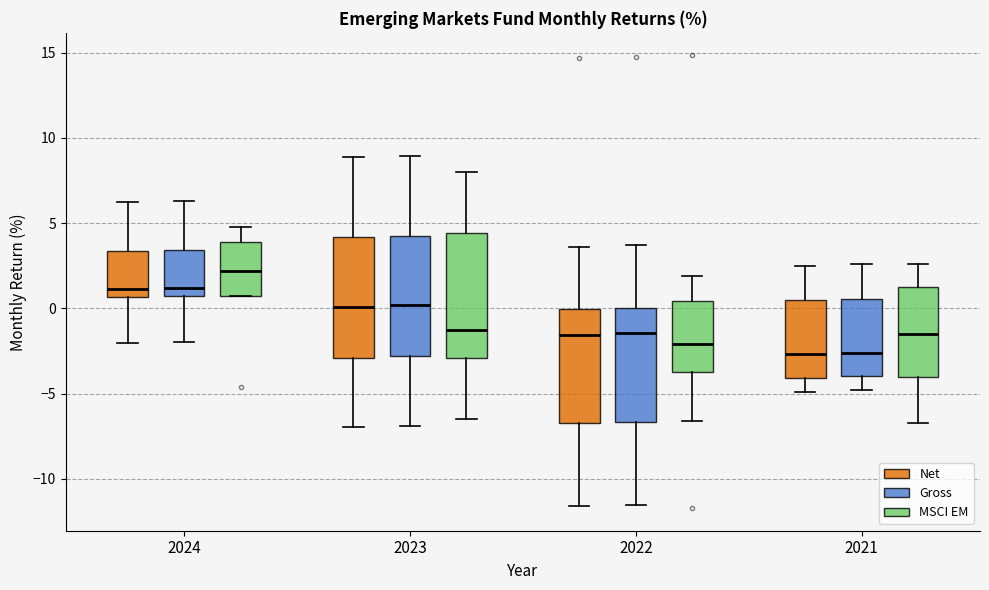

Reading left to right, transcribe this box plot: for each box, give where its median line is, the range the box spans, and where its two whiskers end, as read against the y-axis. The values are not printed on the chart, so give them approximately, as read against the axis.

2024 (Net): median 1.0, box 0.5 to 3.5, whiskers -2.0 to 6.0
2024 (Gross): median 1.0 (just above the box's lower edge), box 1.0 to 3.5, whiskers -2.0 to 6.5
2024 (MSCI EM): median 2.0, box 0.5 to 4.0, whiskers 0.5 to 5.0
2023 (Net): median 0.0, box -3.0 to 4.0, whiskers -7.0 to 9.0
2023 (Gross): median 0.0, box -3.0 to 4.0, whiskers -7.0 to 9.0
2023 (MSCI EM): median -1.5, box -3.0 to 4.5, whiskers -6.5 to 8.0
2022 (Net): median -1.5, box -6.5 to 0.0, whiskers -11.5 to 3.5
2022 (Gross): median -1.5, box -6.5 to 0.0, whiskers -11.5 to 3.5
2022 (MSCI EM): median -2.0, box -3.5 to 0.5, whiskers -6.5 to 2.0
2021 (Net): median -2.5, box -4.0 to 0.5, whiskers -5.0 to 2.5
2021 (Gross): median -2.5, box -4.0 to 0.5, whiskers -5.0 to 2.5
2021 (MSCI EM): median -1.5, box -4.0 to 1.0, whiskers -6.5 to 2.5